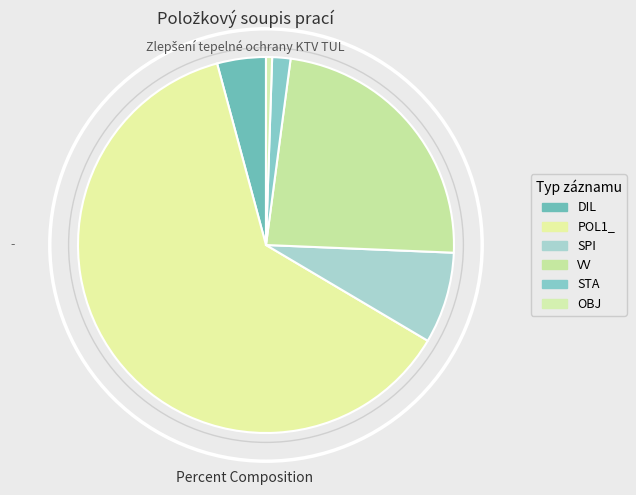

How much of the chart is everything except VV?

76.4%